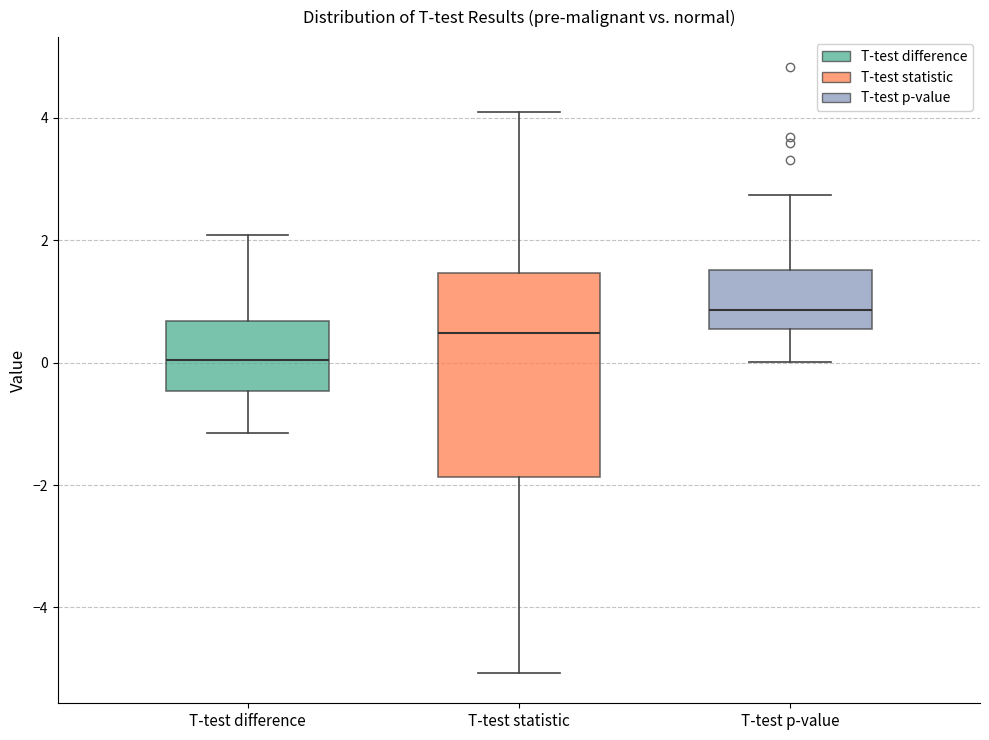

Reading left to right, read every box against the y-axis: the position of its median line, the range the box covers, and the ends of its whiskers. The values are not printed on the chart, so give them approximately, as read against the axis.

T-test difference: median 0.0, box -0.4 to 0.6, whiskers -1.2 to 2.0
T-test statistic: median 0.4, box -1.8 to 1.4, whiskers -5.0 to 4.0
T-test p-value: median 0.8, box 0.6 to 1.6, whiskers 0.0 to 2.8